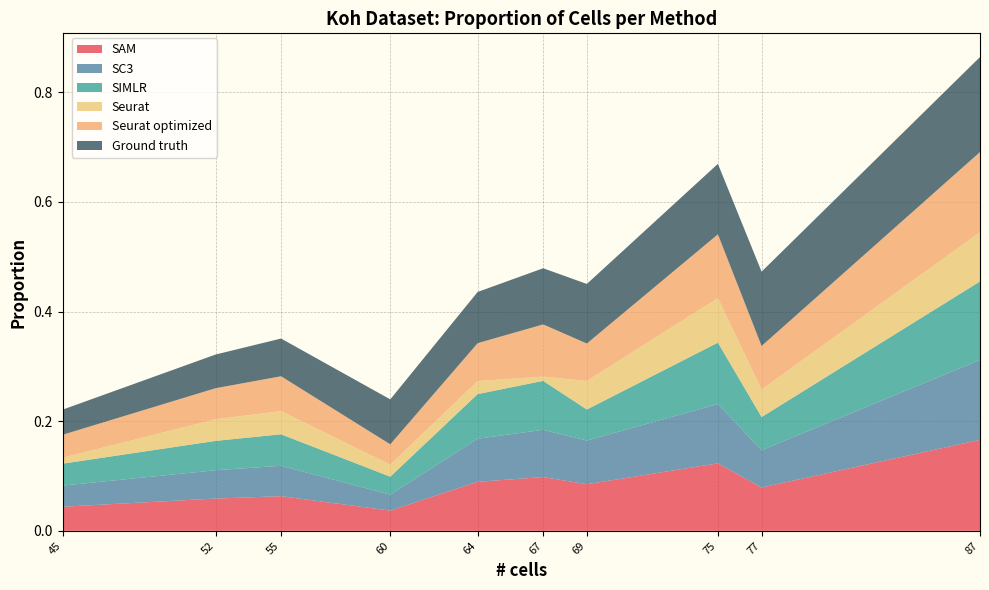

At which category is the sum across all series the highest?

87